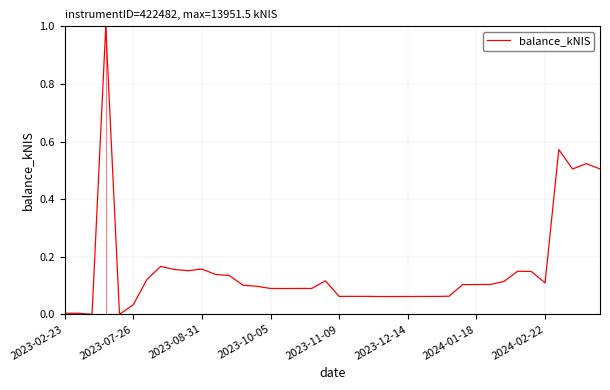

What is the difference between the maximum and second lowest values?

1.0